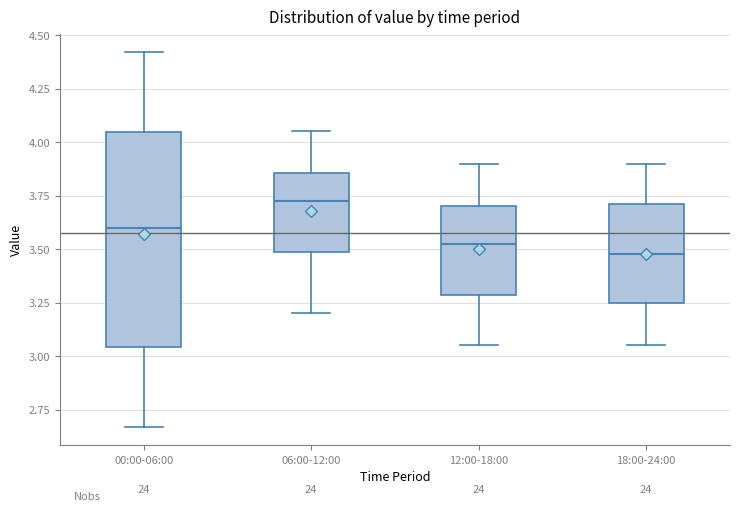

Which box is the tallest, from its lower edge to its upper edge?

00:00-06:00